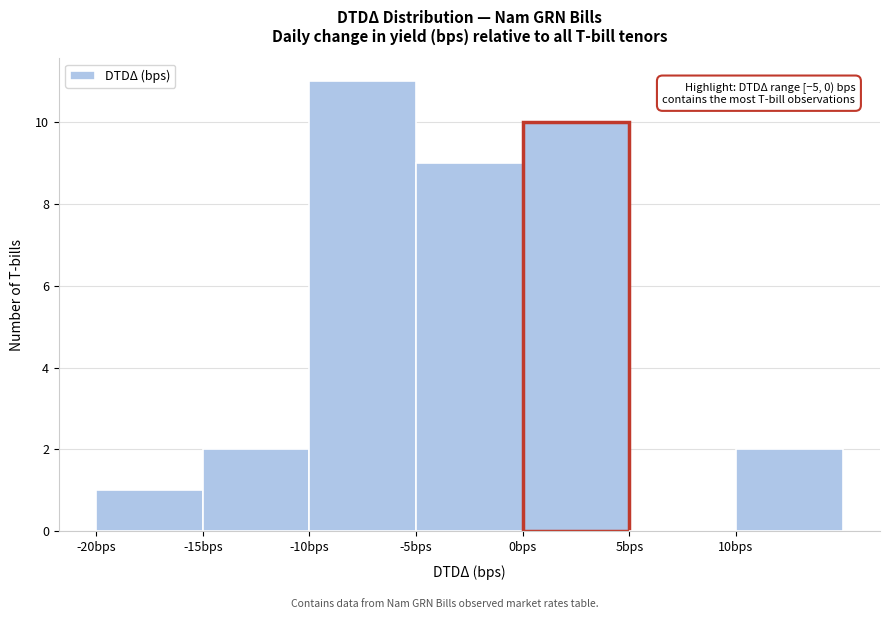

Which range on the x-axis has the tallest bar?

-10 to -5